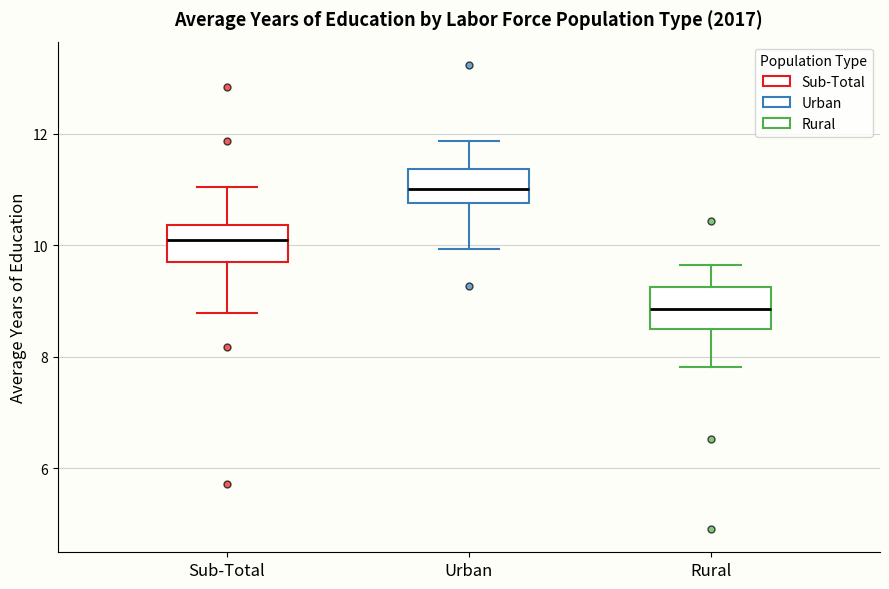

Which box has the highest median line?

Urban